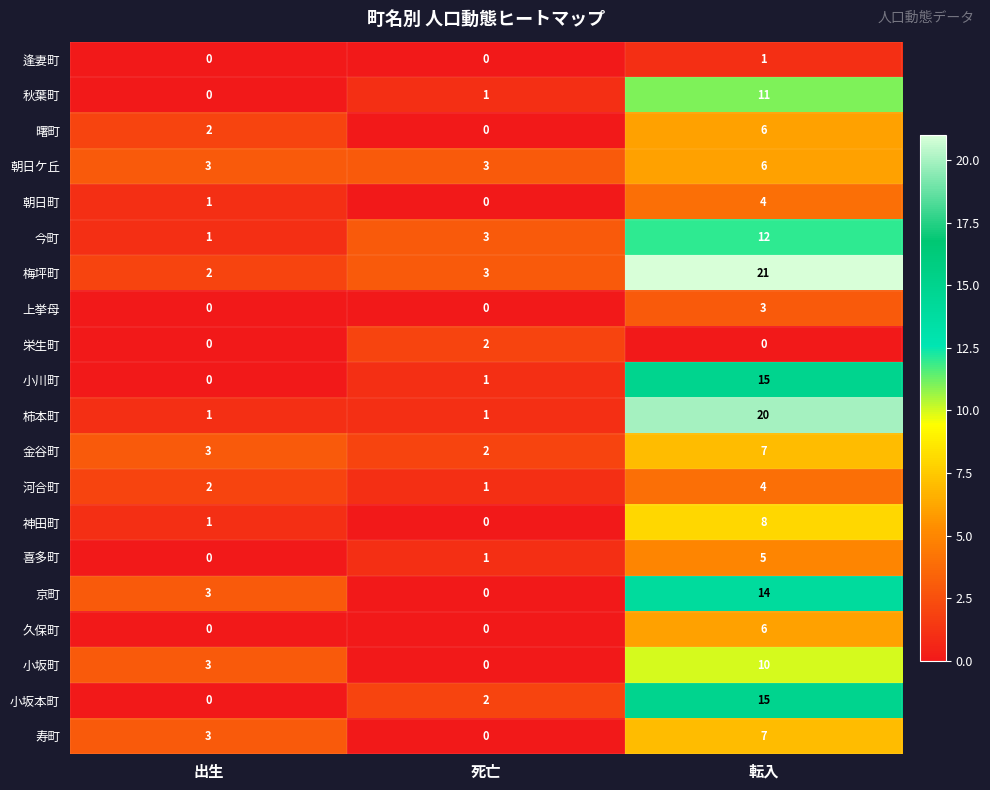

Count the number of data series in this chart.

20